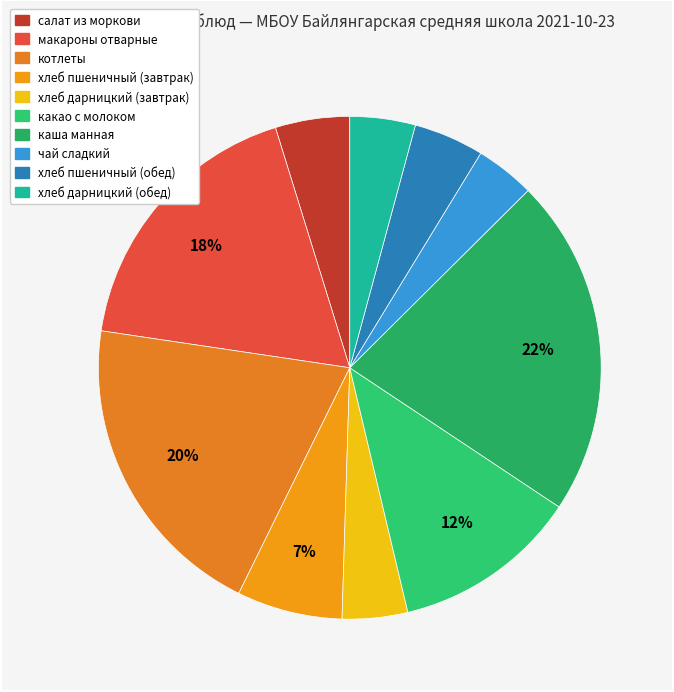

To the nearest percent, what is the difference between the largest and smallest slice percentages?

18%